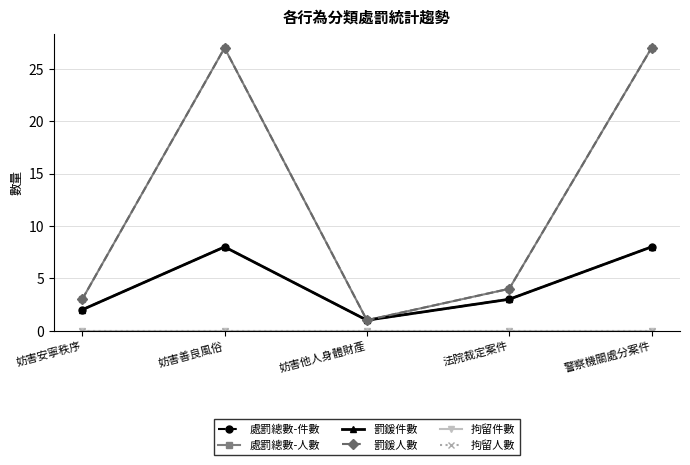

Which has a higher value, 妨害安寧秩序 or 警察機關處分案件?

警察機關處分案件